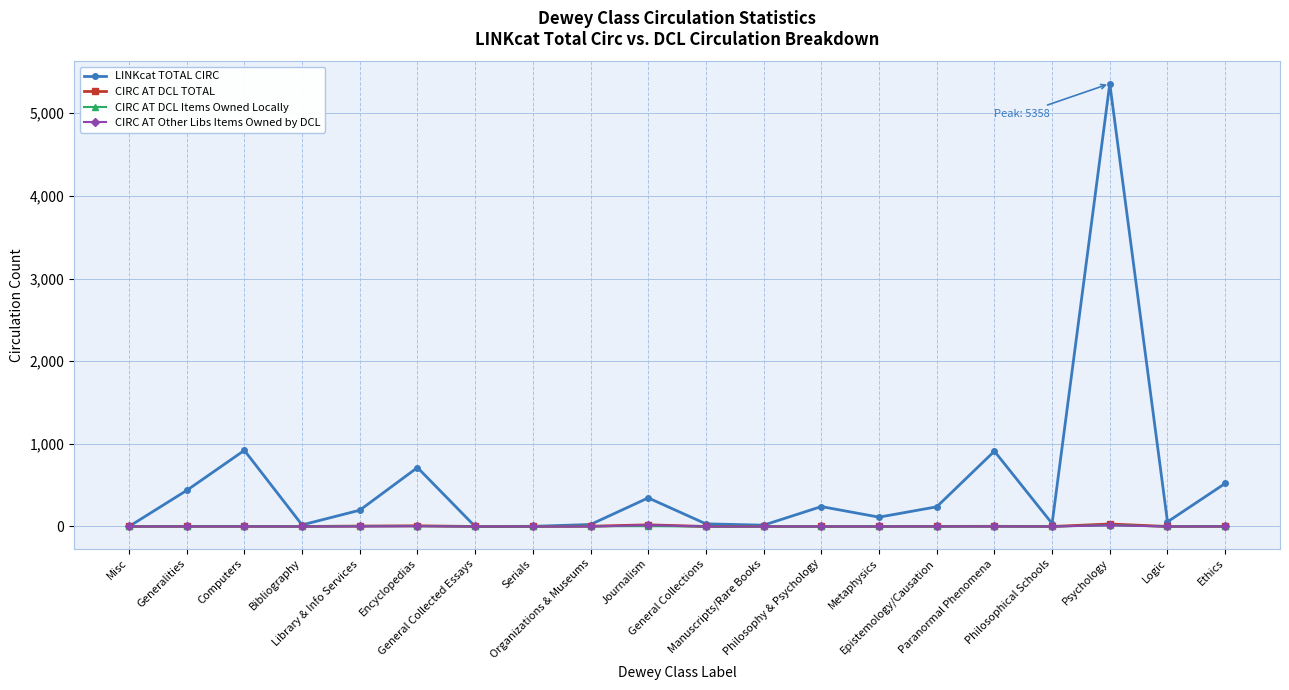

The value of LINKcat TOTAL CIRC at Misc is 0. True or false?

True